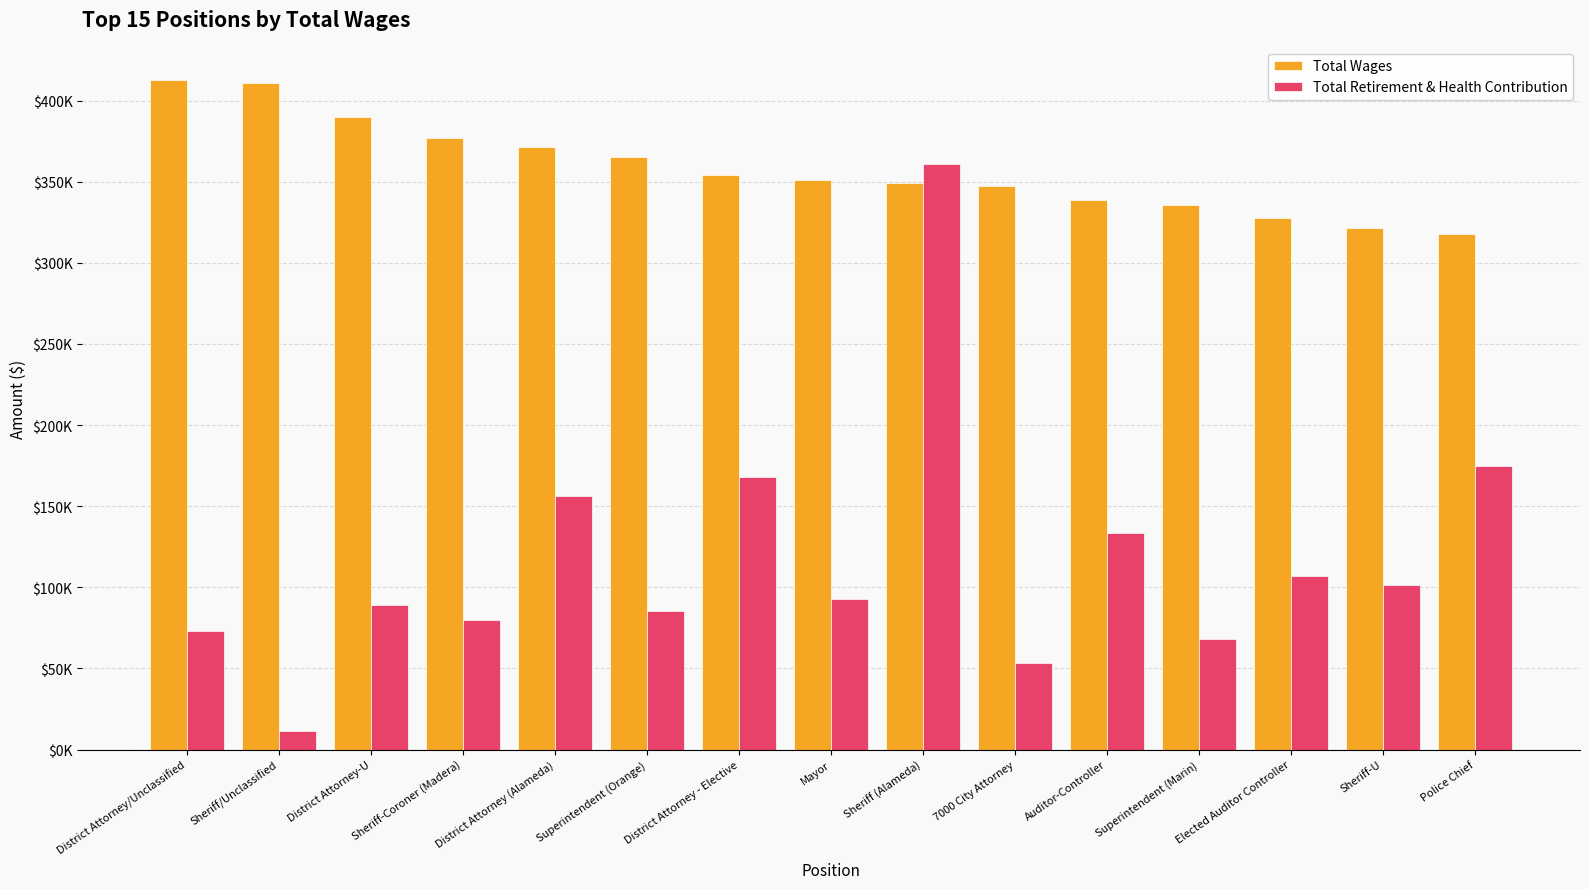

Does the chart contain stacked bars?

No